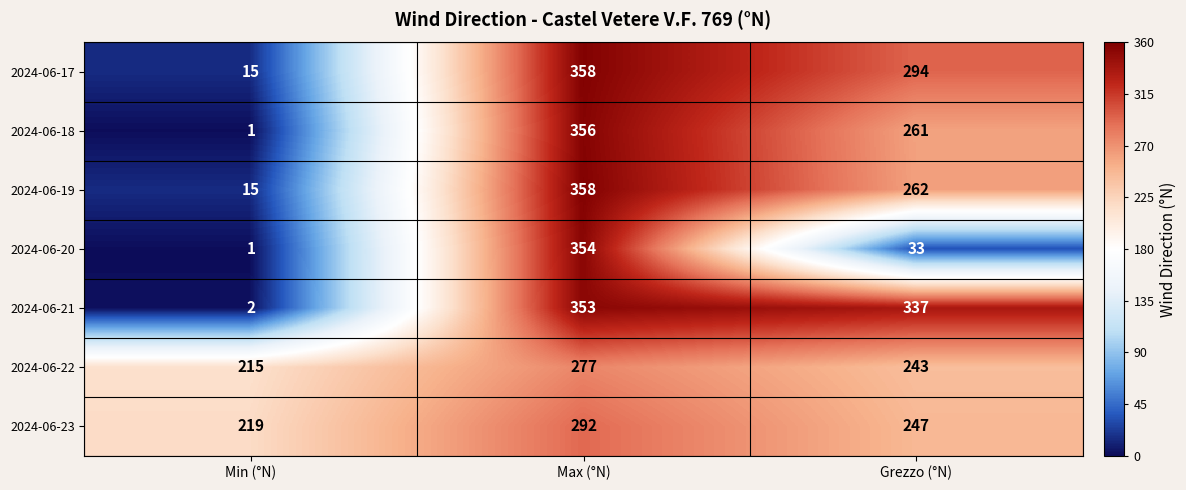

The 2024-06-22 series shows 215 at Min (°N). True or false?

True